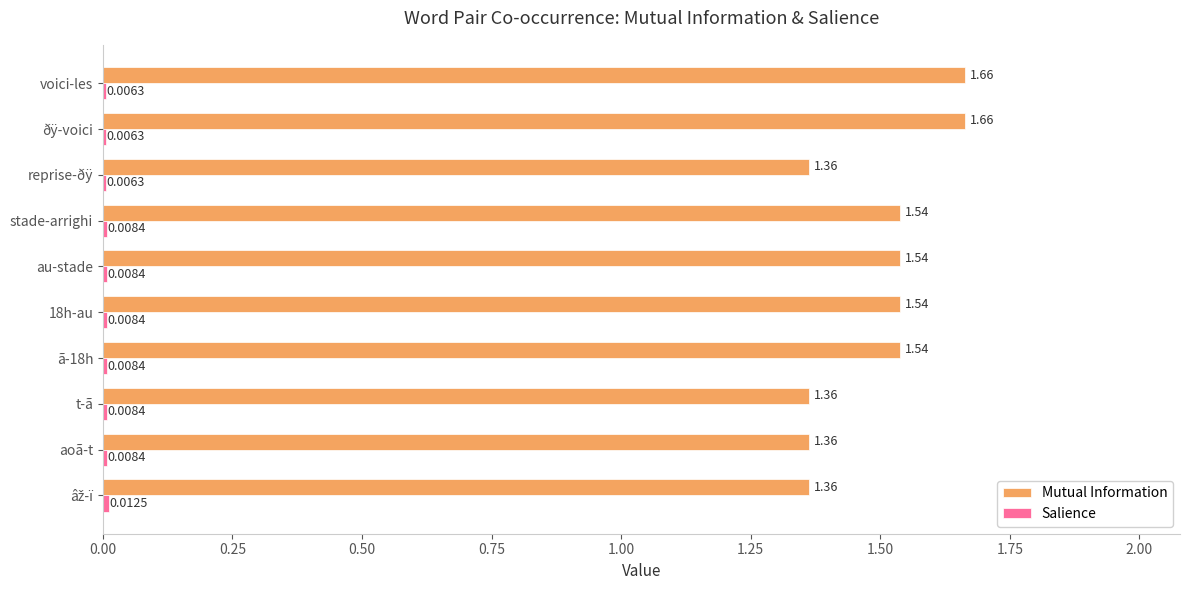

At how many categories does at least one series exceed 1?

10